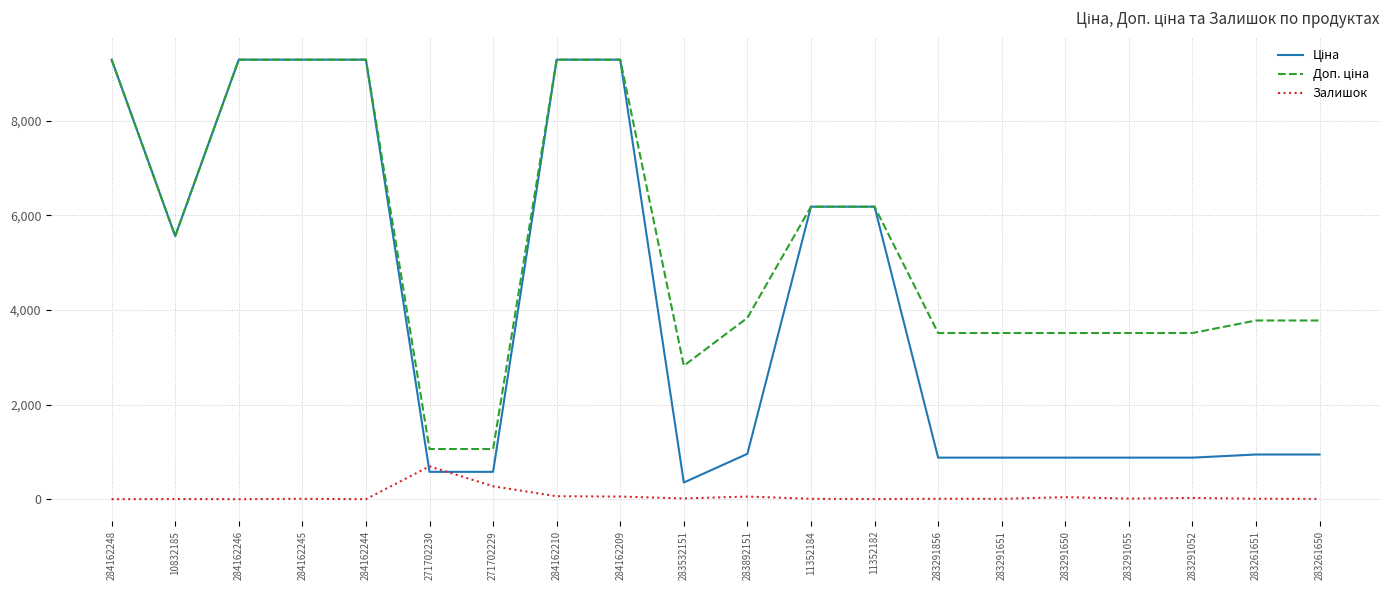

At which label does Залишок first exceed 9?

271702230